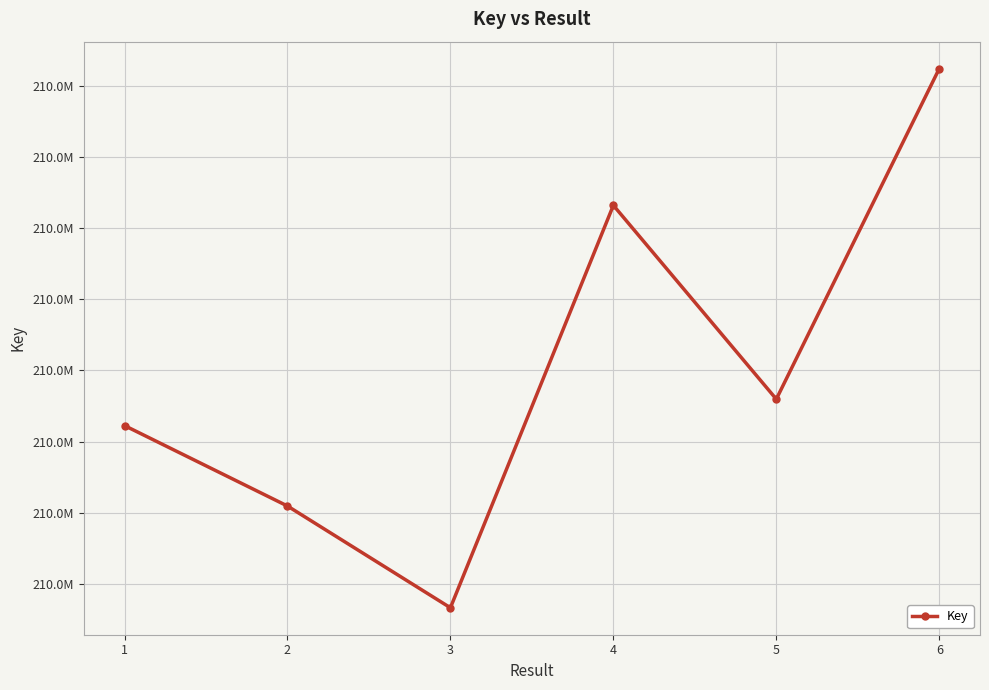

Reading right to left, list all the values displayed in this chart.

209959562	209958399	209959081	209957665	209958023	209958306